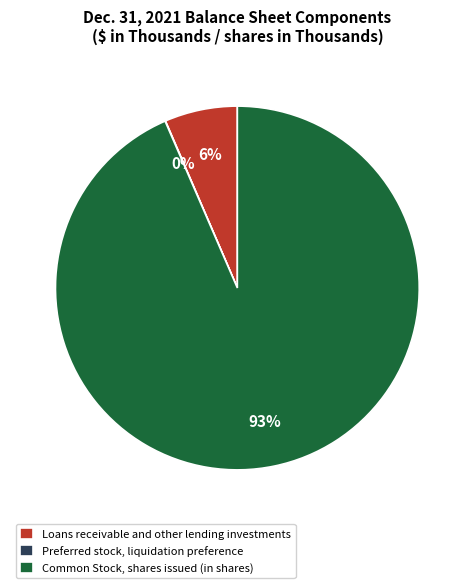

Which category has the biggest portion of the pie?

Common Stock, shares issued (in shares)